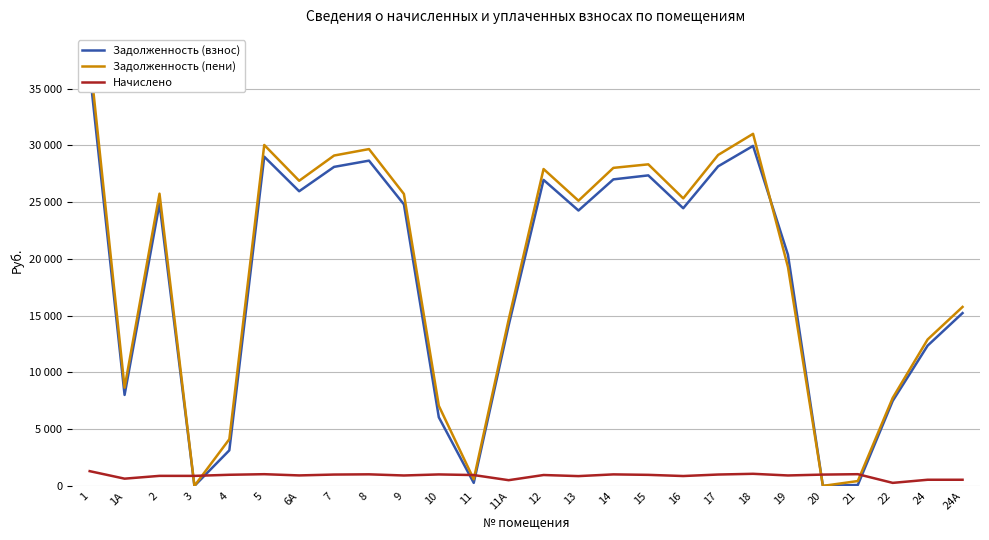

Which series has the largest total across all categories?

Задолженность (пени)